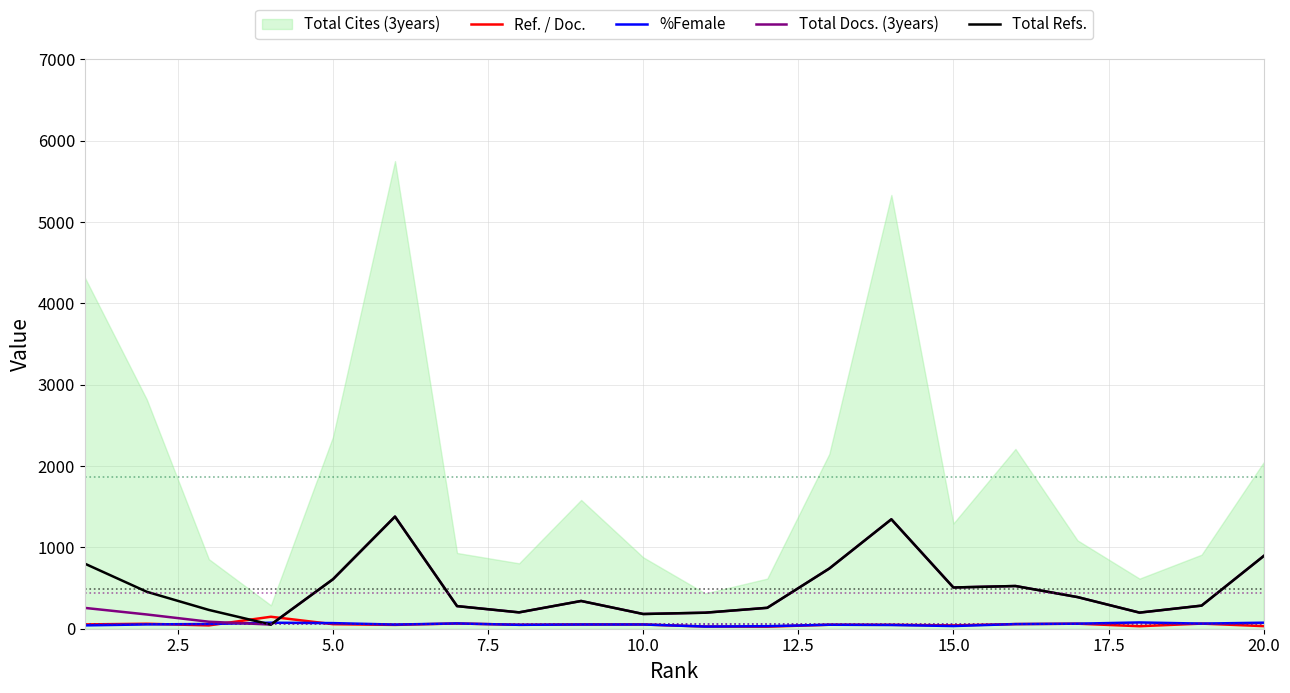

What is the average value of the %Female series?

54